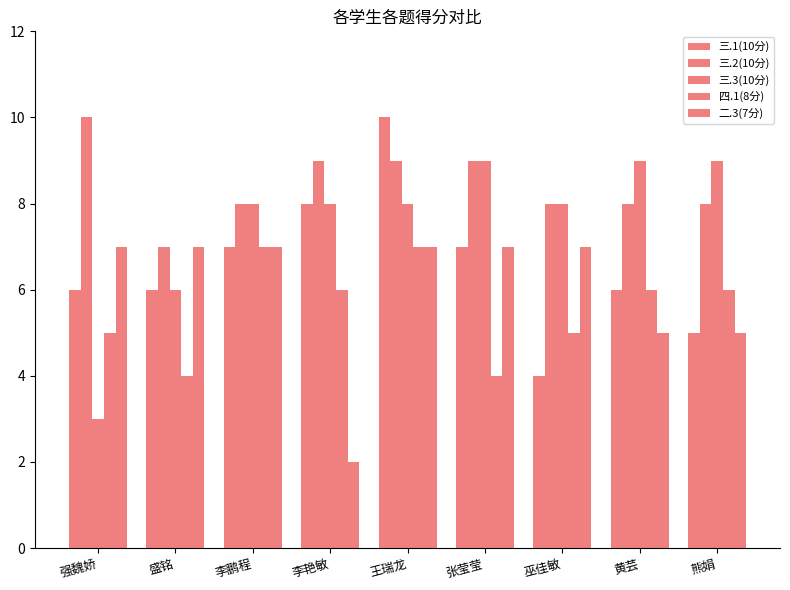

At which category is the sum across all series the highest?

王瑞龙